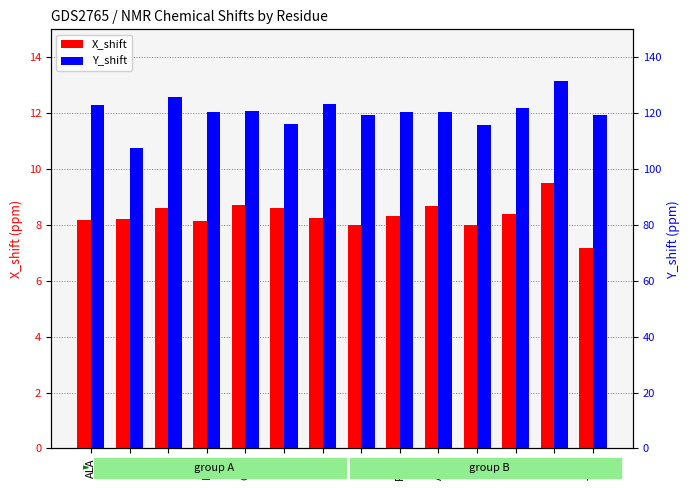

Reading right to left, extract all data points from this chart.

X_shift: 7.2	9.5	8.4	8.0	8.7	8.3	8.0	8.2	8.6	8.7	8.1	8.6	8.2	8.2
Y_shift: 119.3	131.6	121.8	115.7	120.3	120.5	119.2	123.1	116.2	120.7	120.4	125.7	107.5	122.9